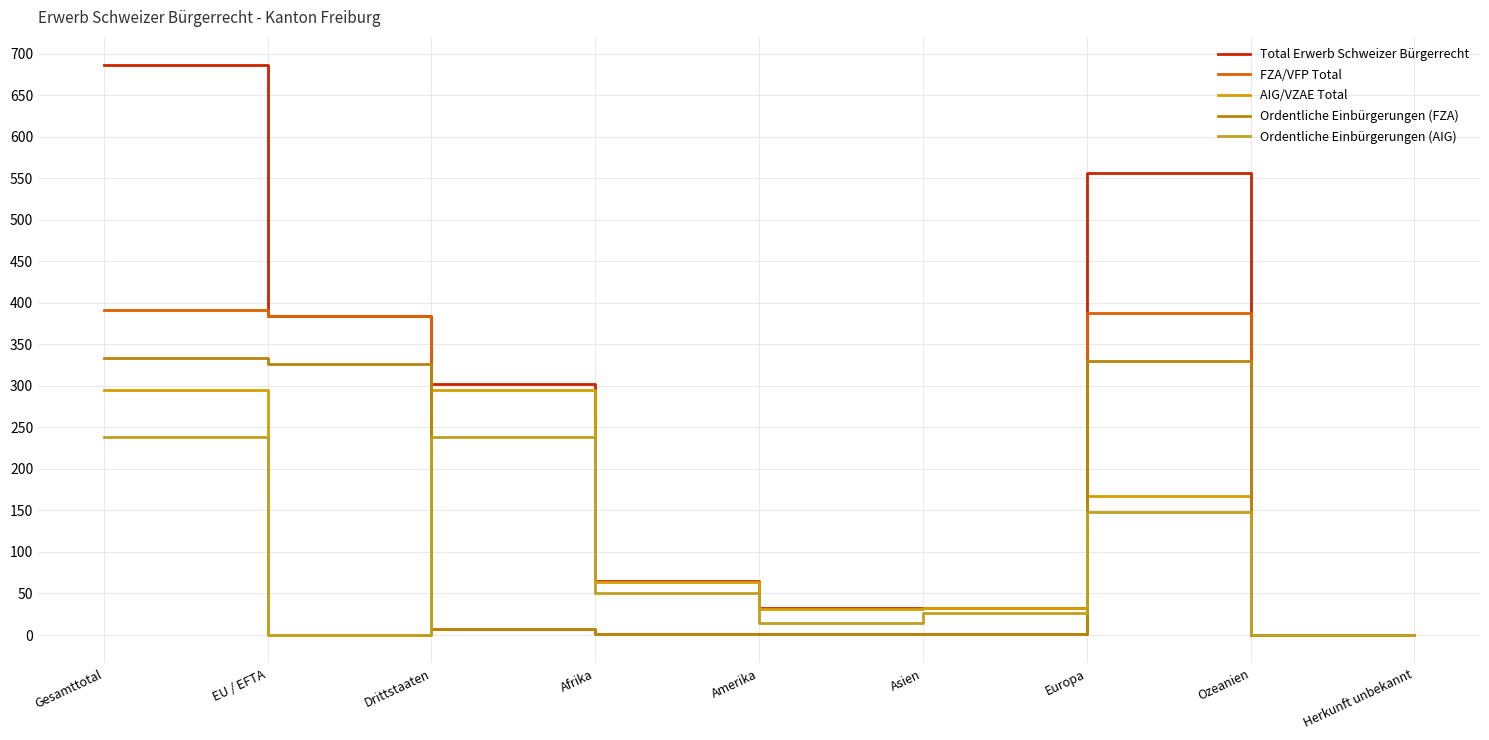

What is the value of the Ordentliche Einbürgerungen (AIG) point at the 5th from the left?

14